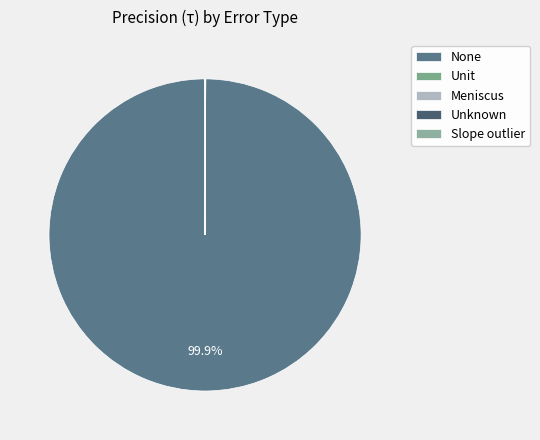

What is the change in value from Unknown to Slope outlier?

+1.5